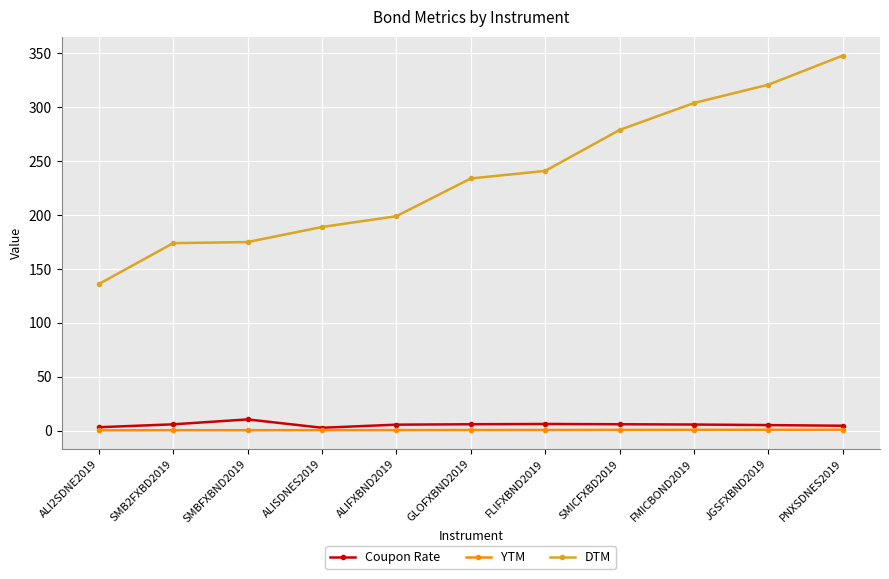

Is the value of Coupon Rate at GLOFXBND2019 greater than the value of YTM at SMICFXBD2019?

Yes